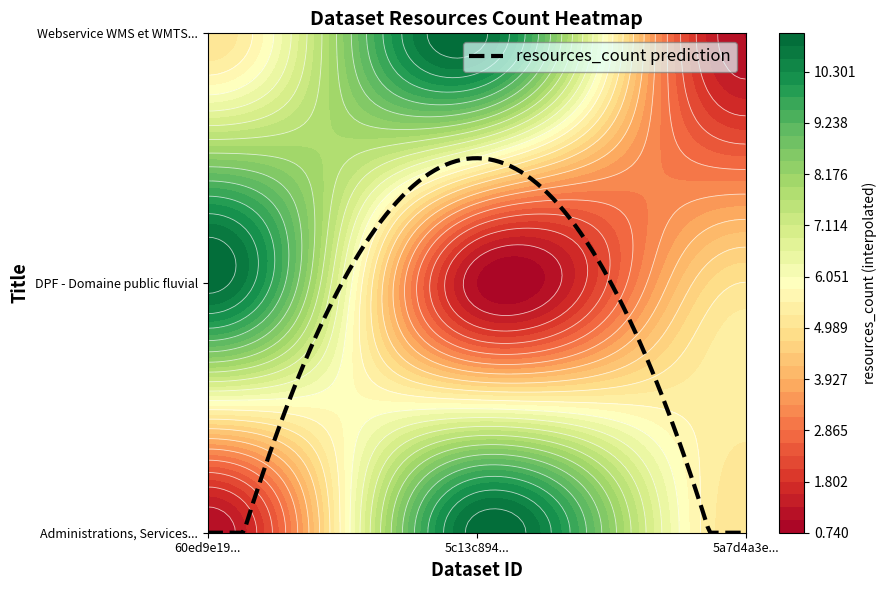

What is the difference between the DPF - Domaine public fluvial values at 5c13c894277cb05c9ffa01e8 and 60ed9e190b091ff8618502cc?

10